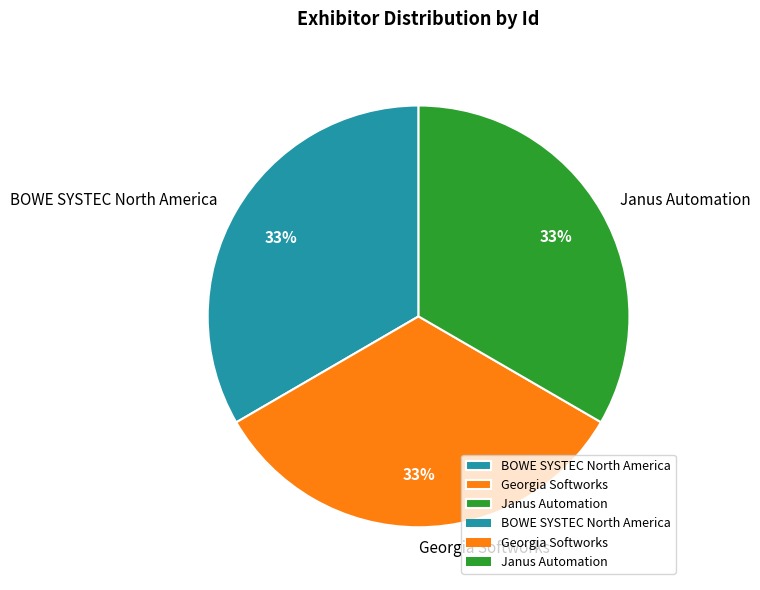

To the nearest percent, what is the average slice percentage?

33%